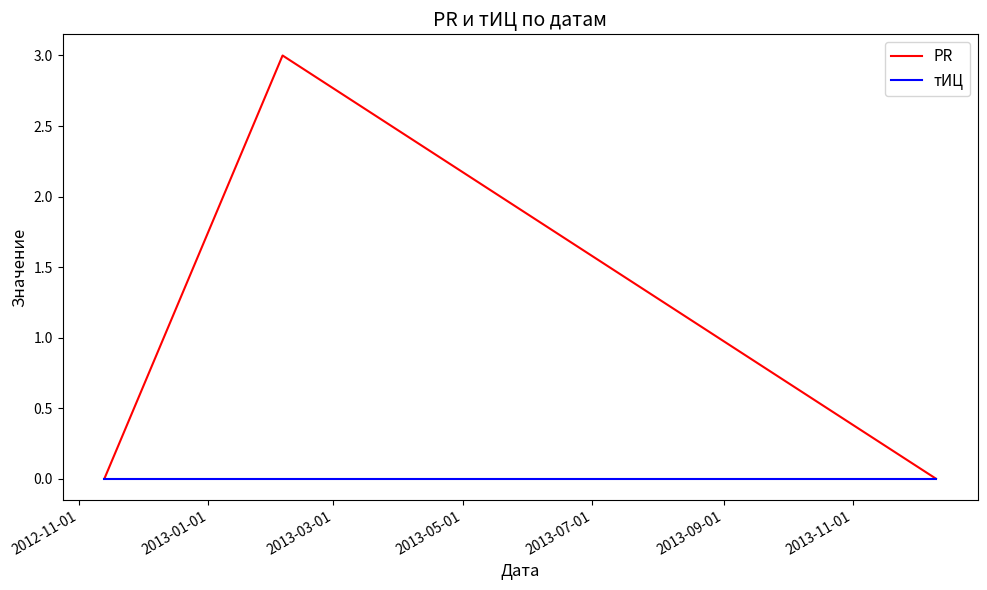

Rank the series by their average value, from highest to lowest.

PR, тИЦ